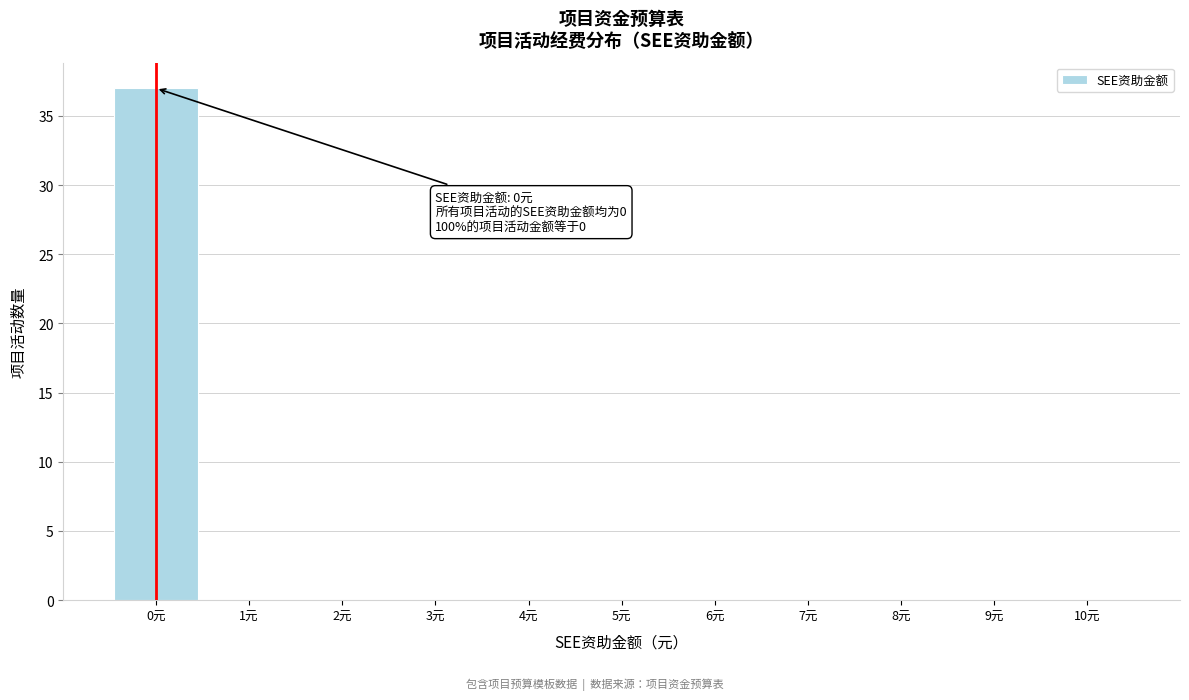

Which range on the x-axis has the tallest bar?

-0.5 to 0.5